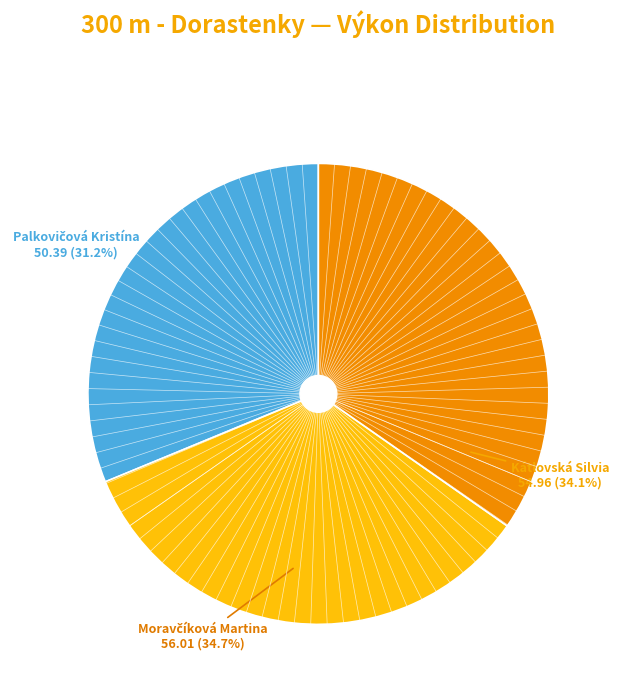

What percentage do Kátlovská Silvia and Palkovičová Kristína together represent?

65.3%